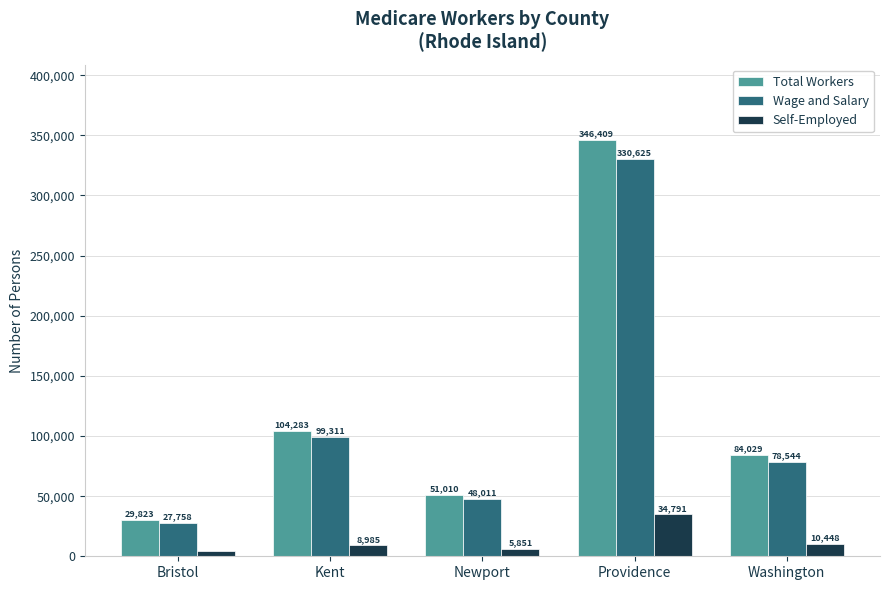

Between Kent and Newport, which series saw the biggest shift?

Total Workers